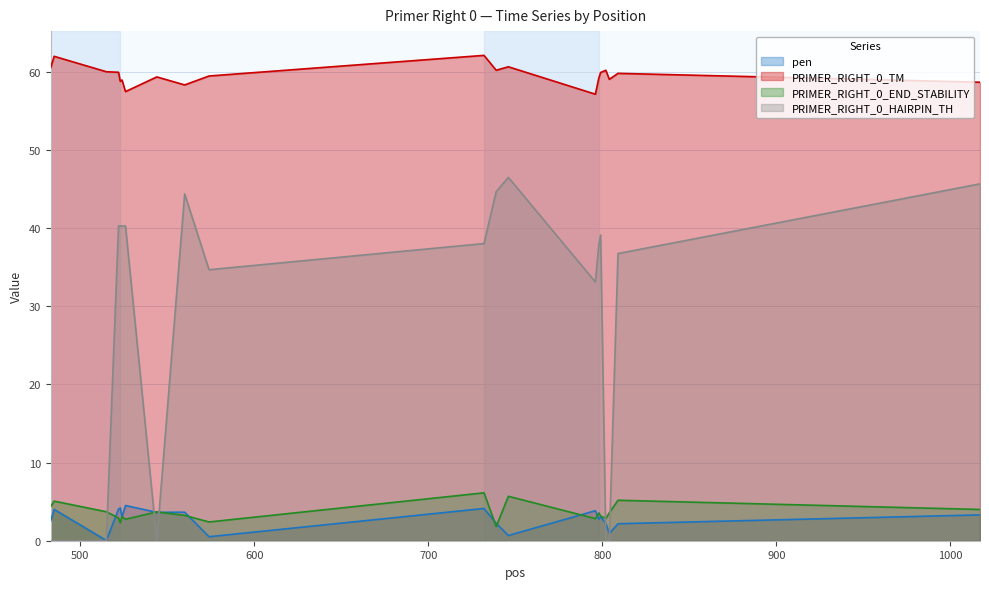

Rank the categories by pen value from highest to lowest.

526, 523, 732, 522, 485, 796, 560, 544, 1017, 799, 524, 798, 483, 802, 739, 809, 804, 746, 574, 515